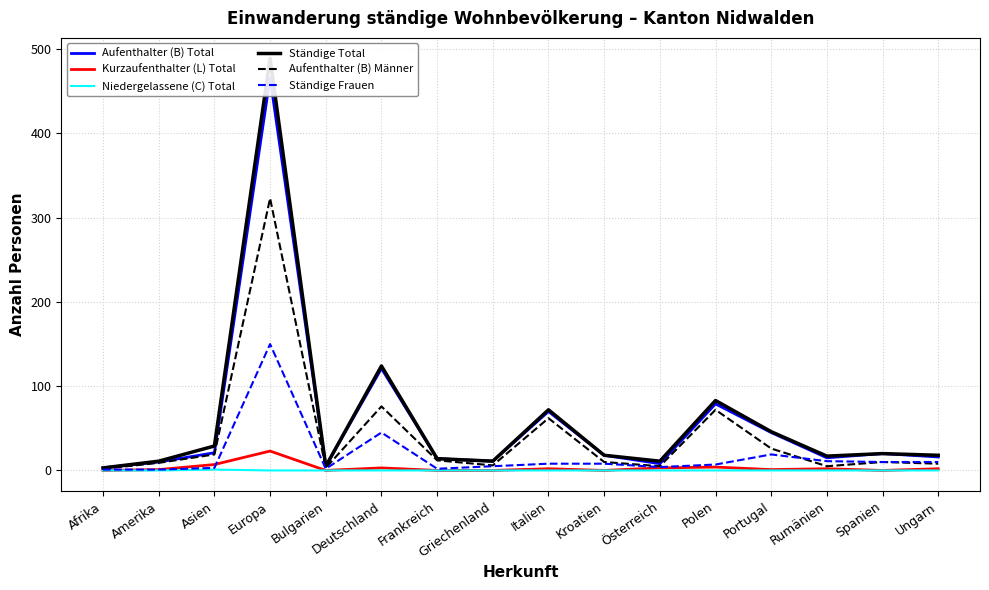

What position from the left is Bulgarien?

5